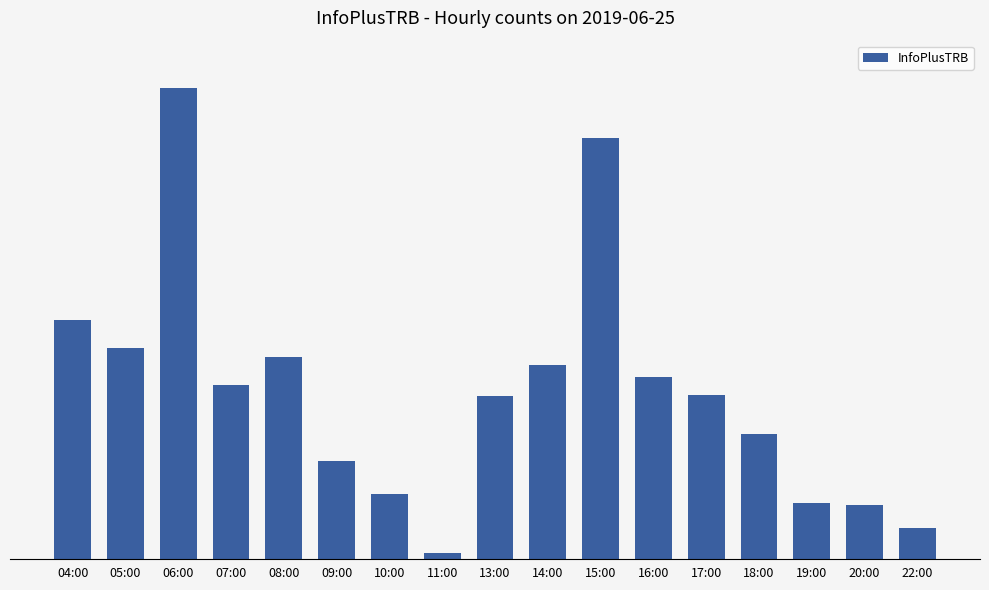

Does the chart contain any negative values?

No